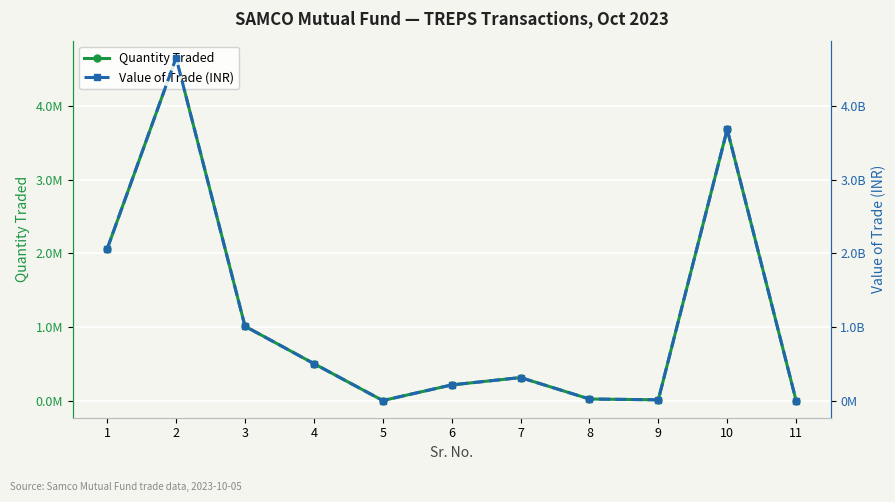

Which series has the widest spread of values?

Value of Trade (INR)